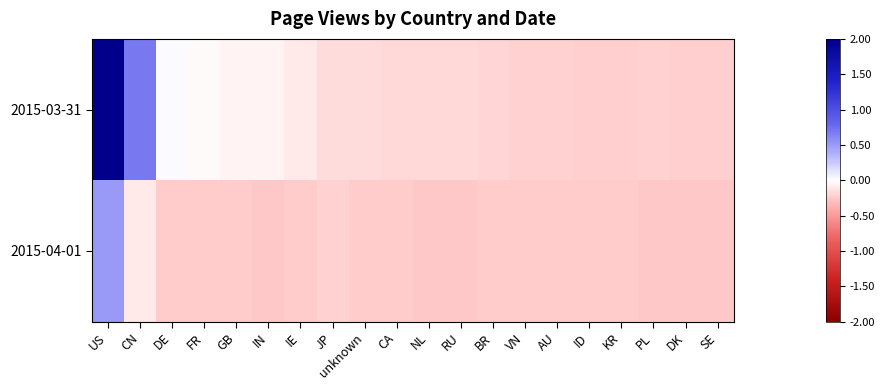

Between NL and IE, which is larger?

IE